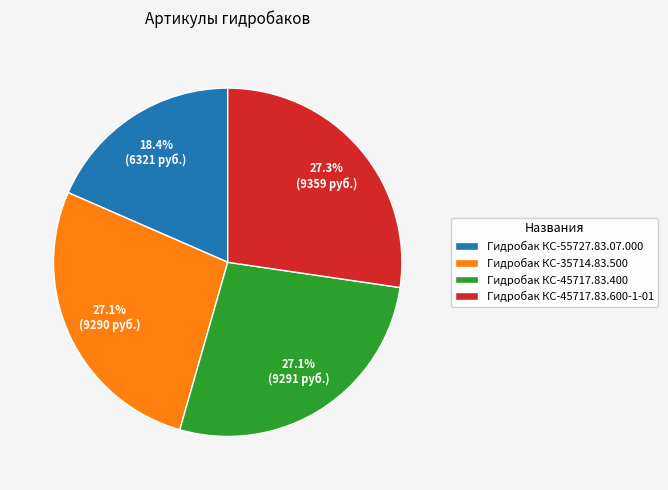

Which category has the smallest portion of the pie?

Гидробак КС-55727.83.07.000